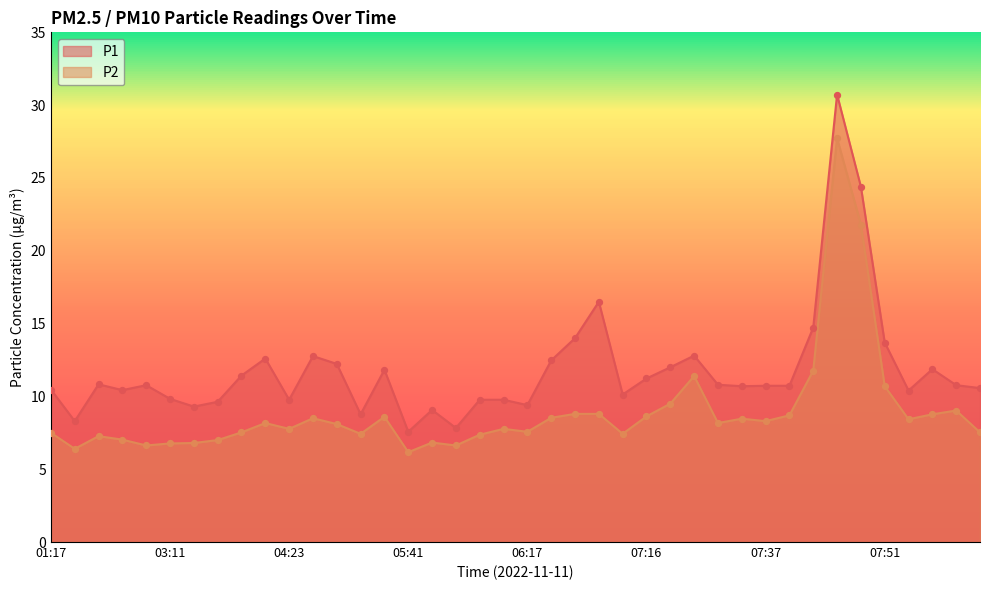

Which series contains the lowest Y value?

P2